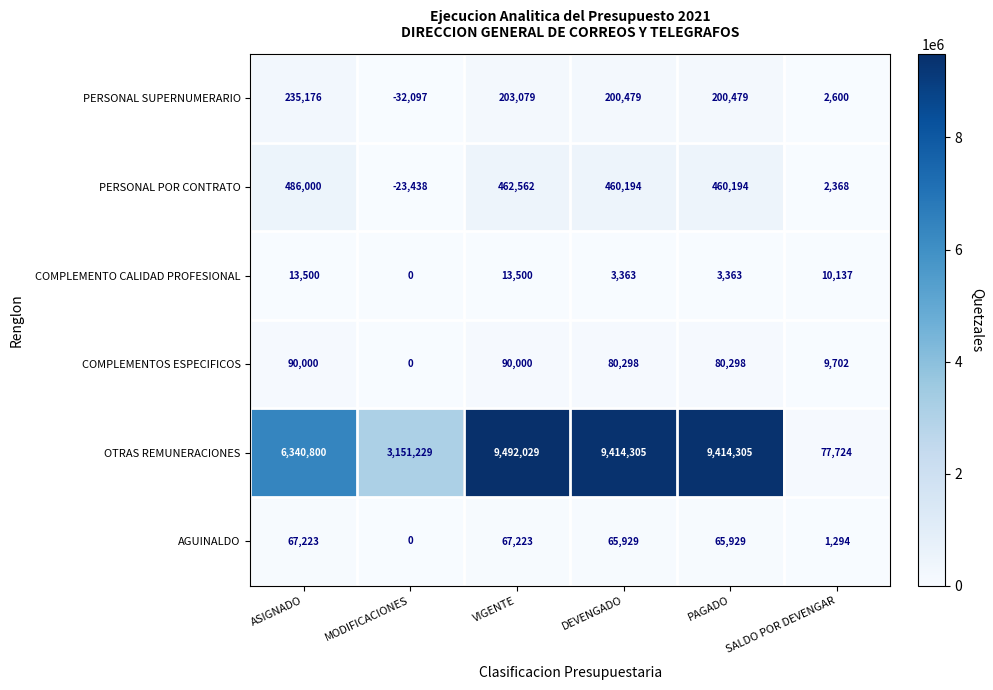

List the series in order of their peak value, highest first.

OTRAS REMUNERACIONES, PERSONAL POR CONTRATO, PERSONAL SUPERNUMERARIO, COMPLEMENTOS ESPECIFICOS, AGUINALDO, COMPLEMENTO CALIDAD PROFESIONAL